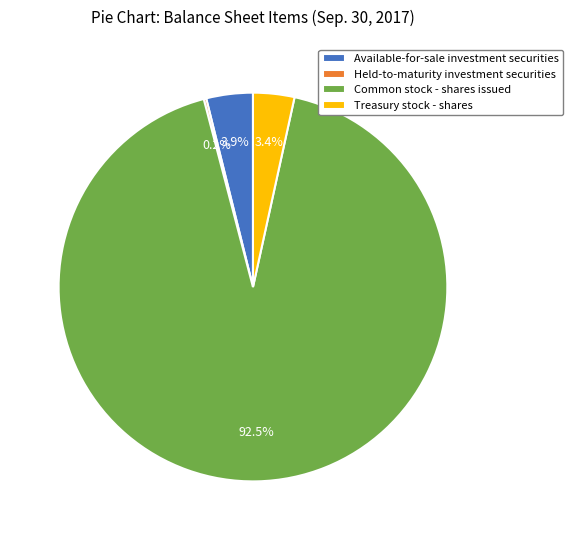

Which category has the biggest portion of the pie?

Common stock - shares issued